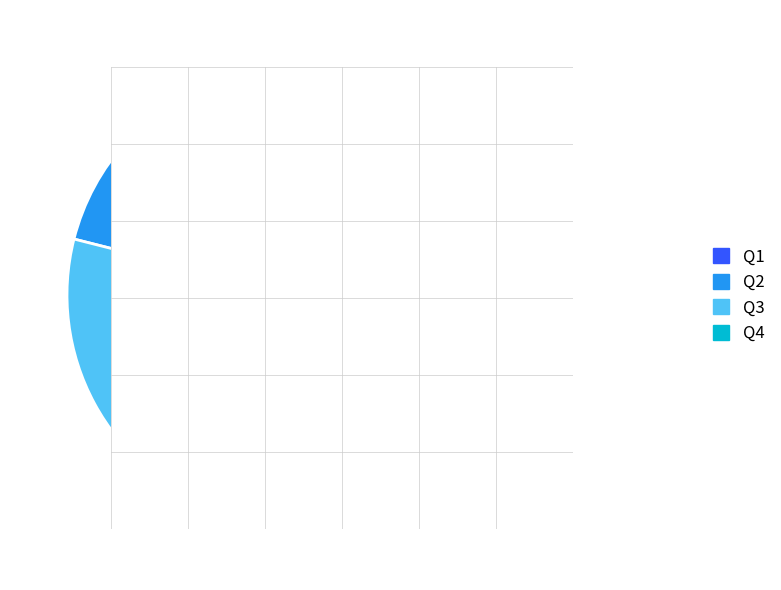

Is it true that Q4 is 44% of the pie?

False